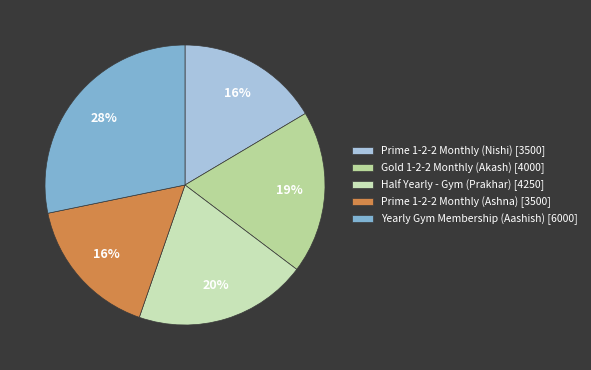

How many slices are in this pie chart?

5